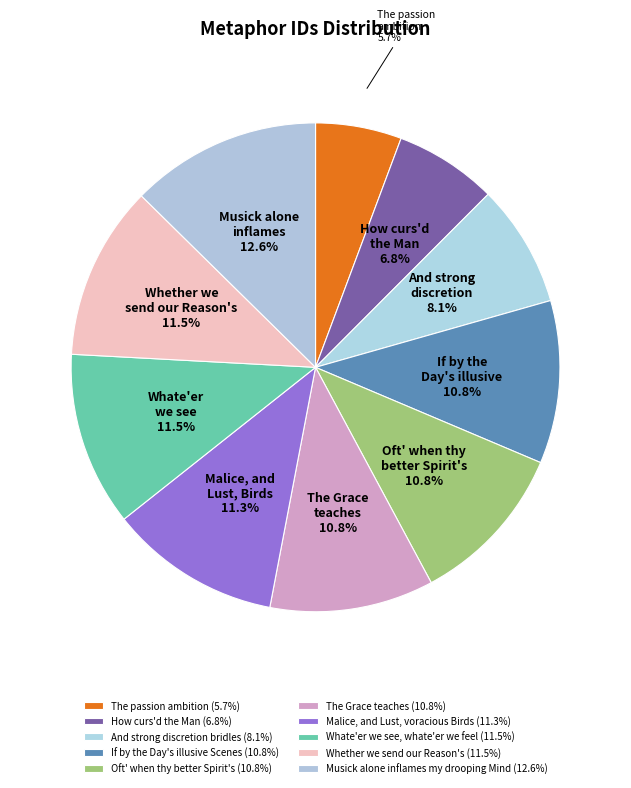

What is the largest slice in the pie chart?

Musick alone inflames my drooping Mind